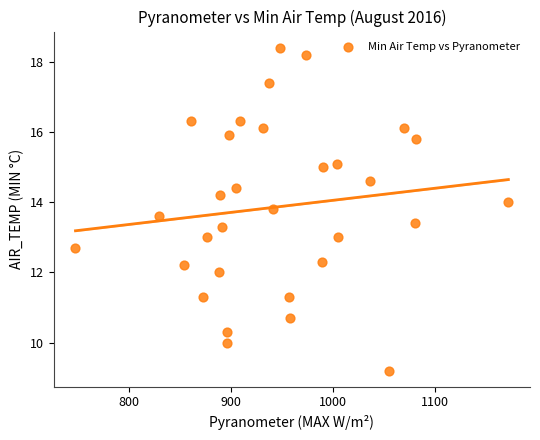

What is the range of Y values (max minus min)?

9.2